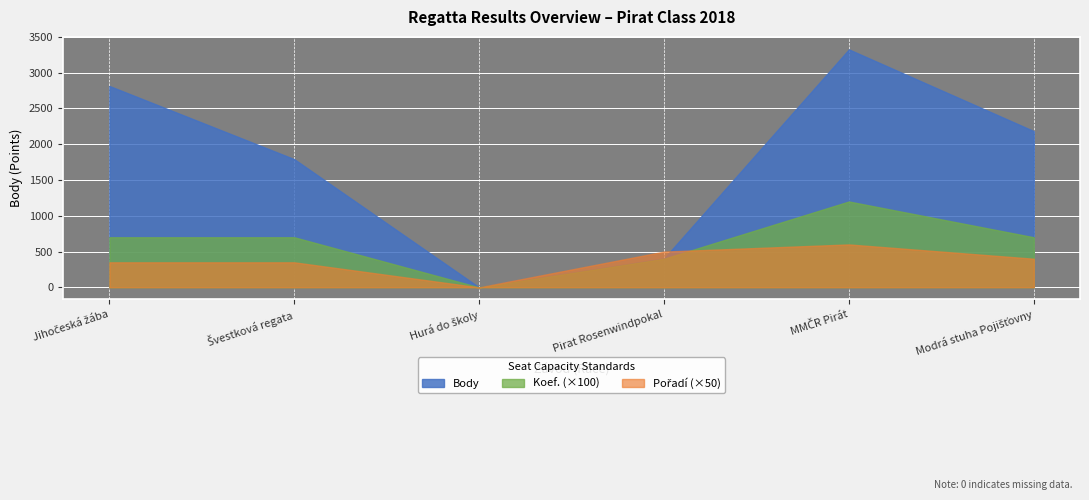

What are all the series names shown in the legend?

Body, Koef., Pořadí